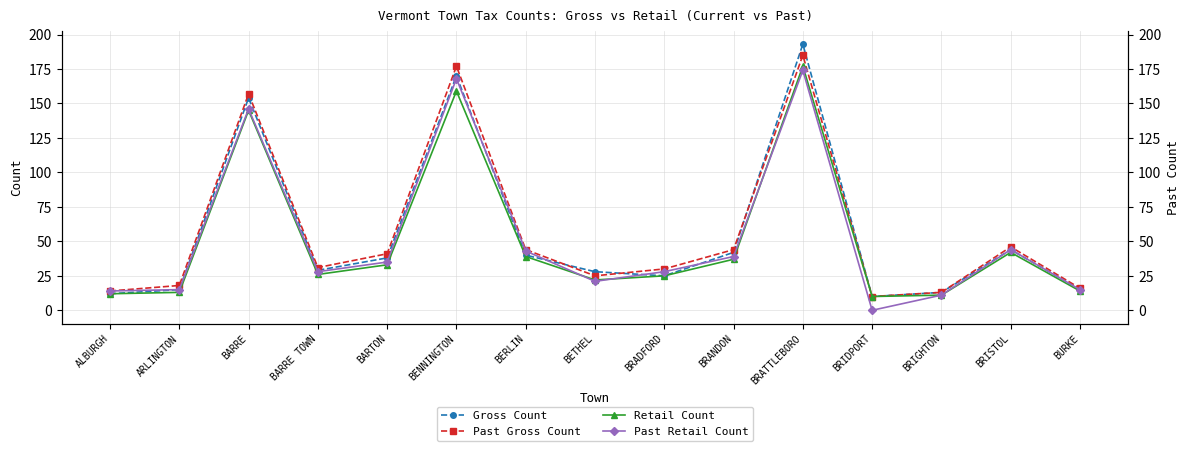

Where is the first local minimum for Retail Count?

BARRE TOWN